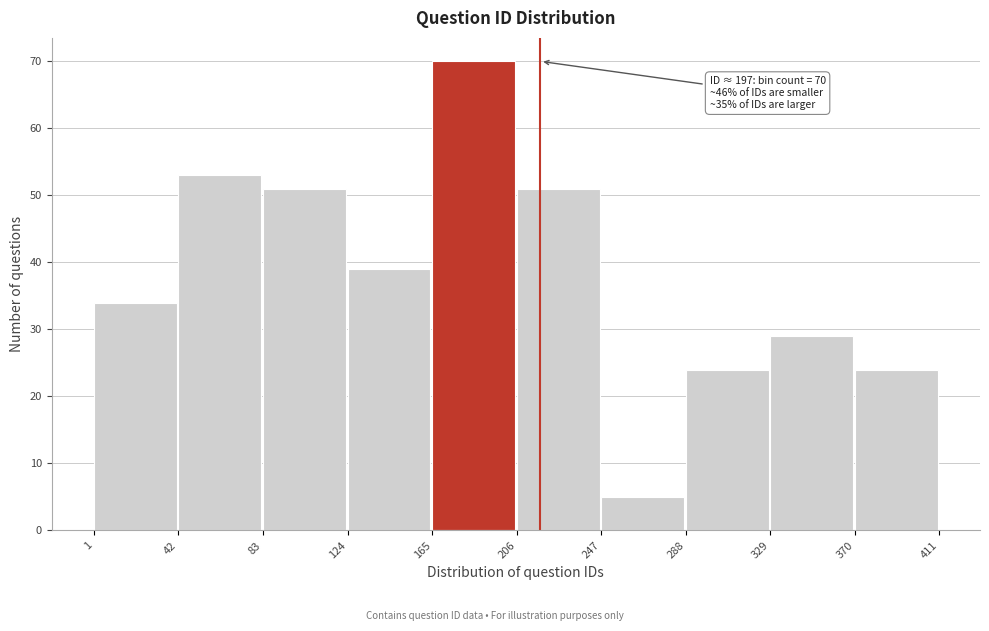

Over which range of the x-axis is the bar tallest?

165 to 206